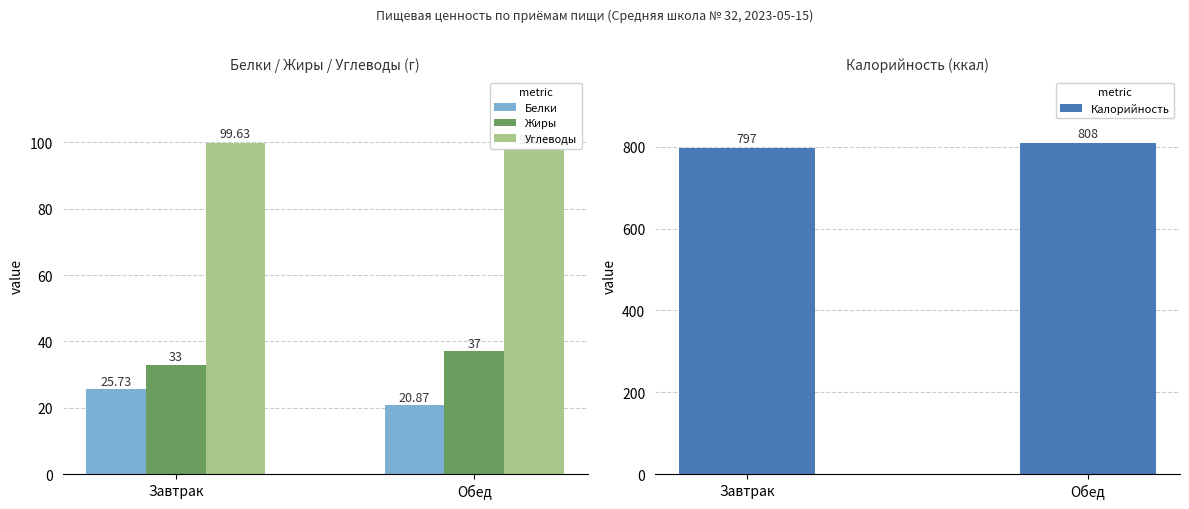

What is the sum of all Белки values?

46.6